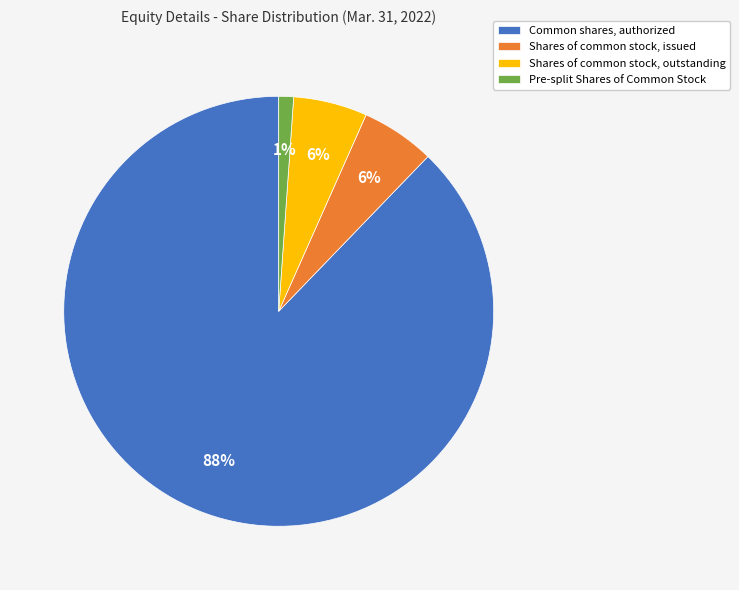

True or false: Pre-split Shares of Common Stock accounts for 1% of the total.

True